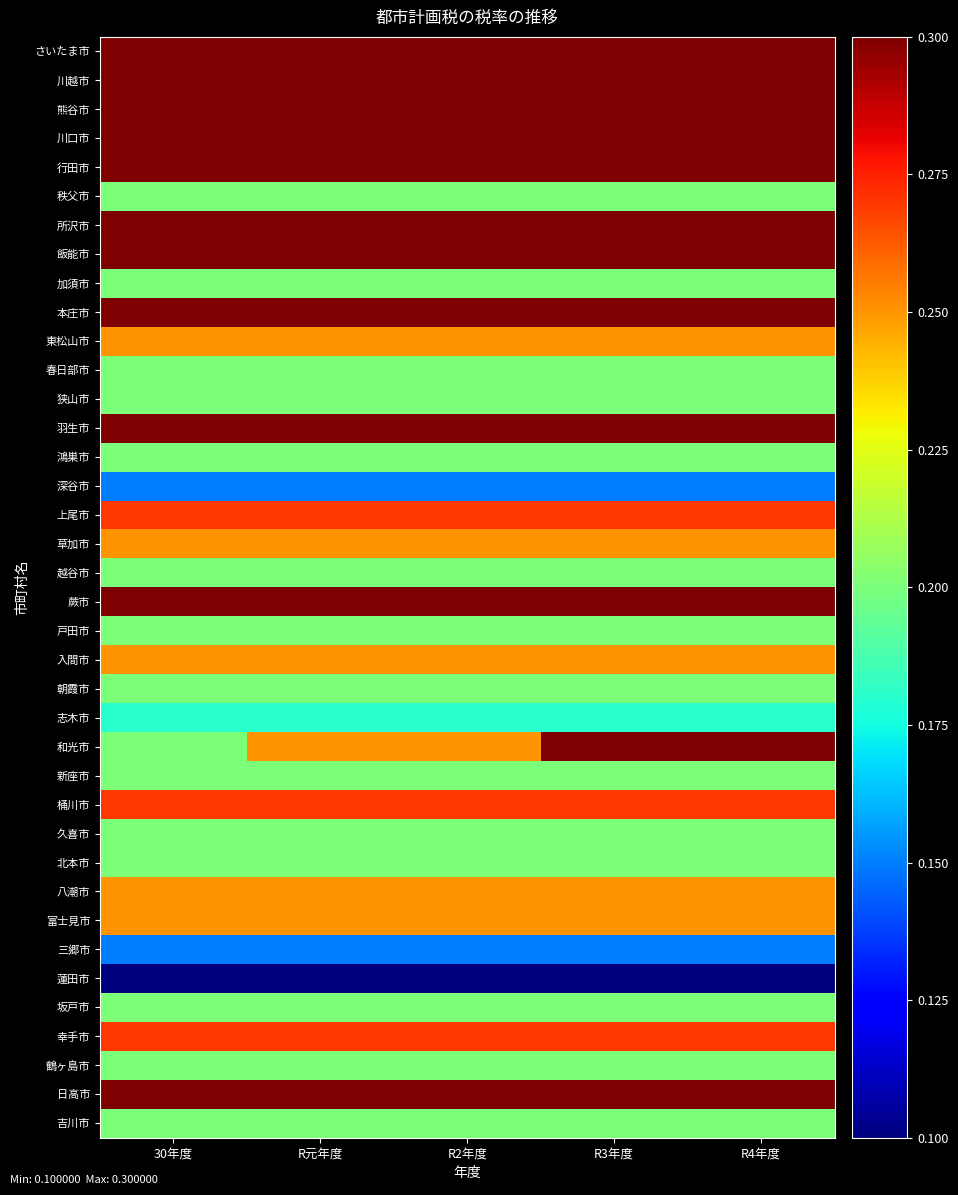

At R元年度, list the series in order from smallest to largest.

蓮田市, 深谷市, 三郷市, 志木市, 秩父市, 加須市, 春日部市, 狭山市, 鴻巣市, 越谷市, 戸田市, 朝霞市, 新座市, 久喜市, 北本市, 坂戸市, 鶴ヶ島市, 吉川市, 東松山市, 草加市, 入間市, 和光市, 八潮市, 富士見市, 上尾市, 桶川市, 幸手市, さいたま市, 川越市, 熊谷市, 川口市, 行田市, 所沢市, 飯能市, 本庄市, 羽生市, 蕨市, 日高市